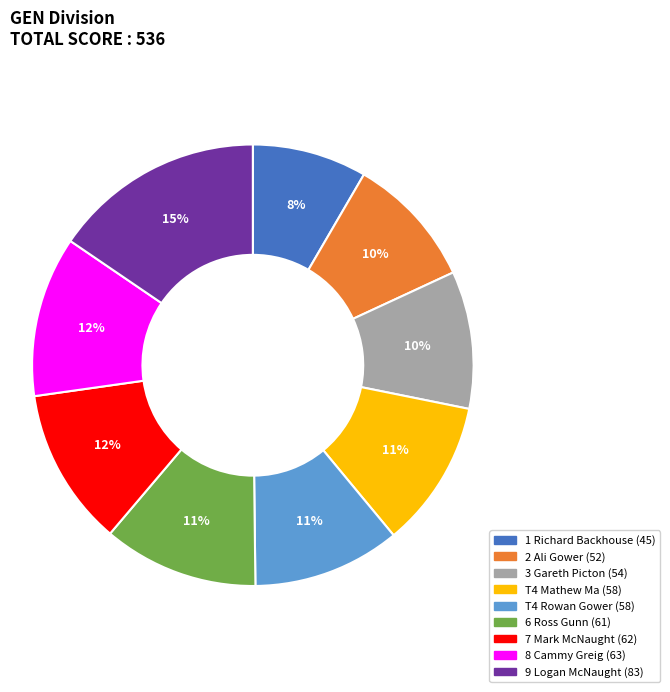

Is the sum of T4 Mathew Ma and 1 Richard Backhouse greater than half?

No